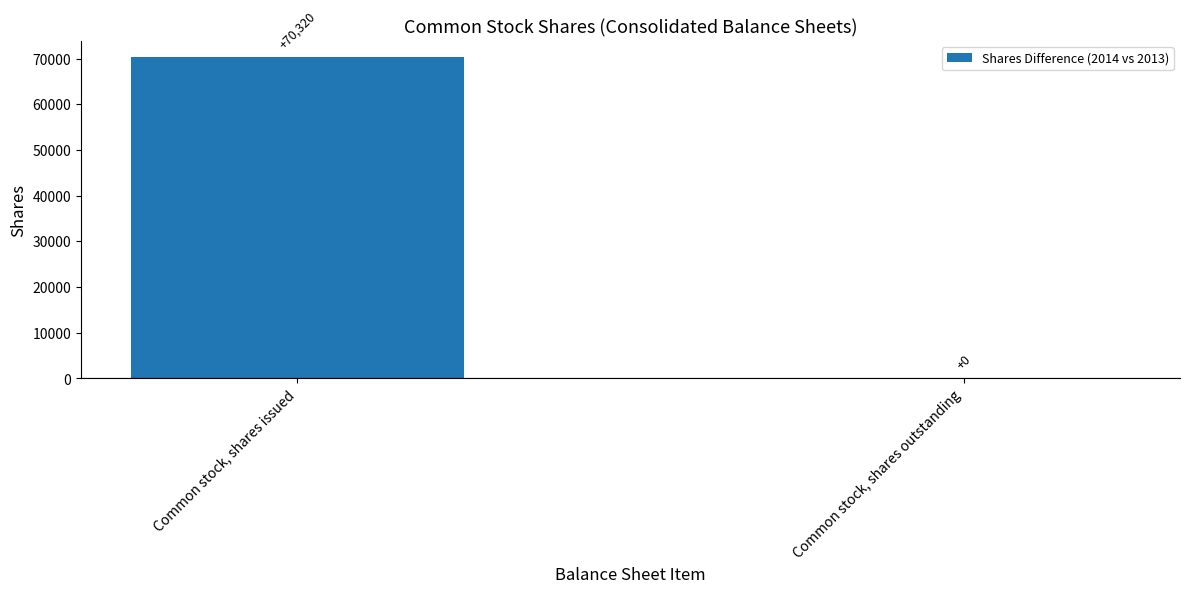

What is the change in value from Common stock, shares issued to Common stock, shares outstanding?

-70320